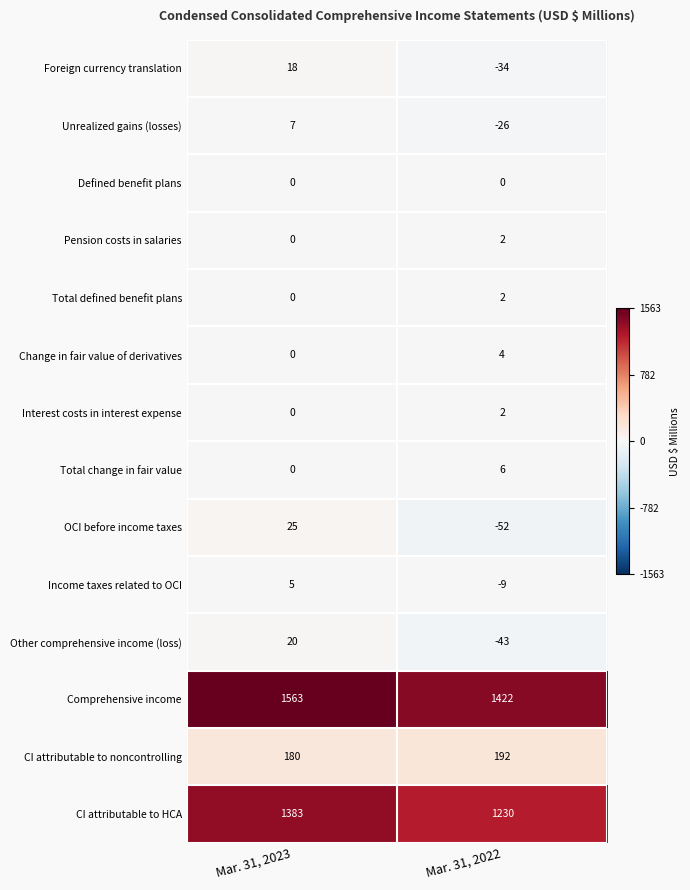

What is the minimum value shown in the chart?

-52